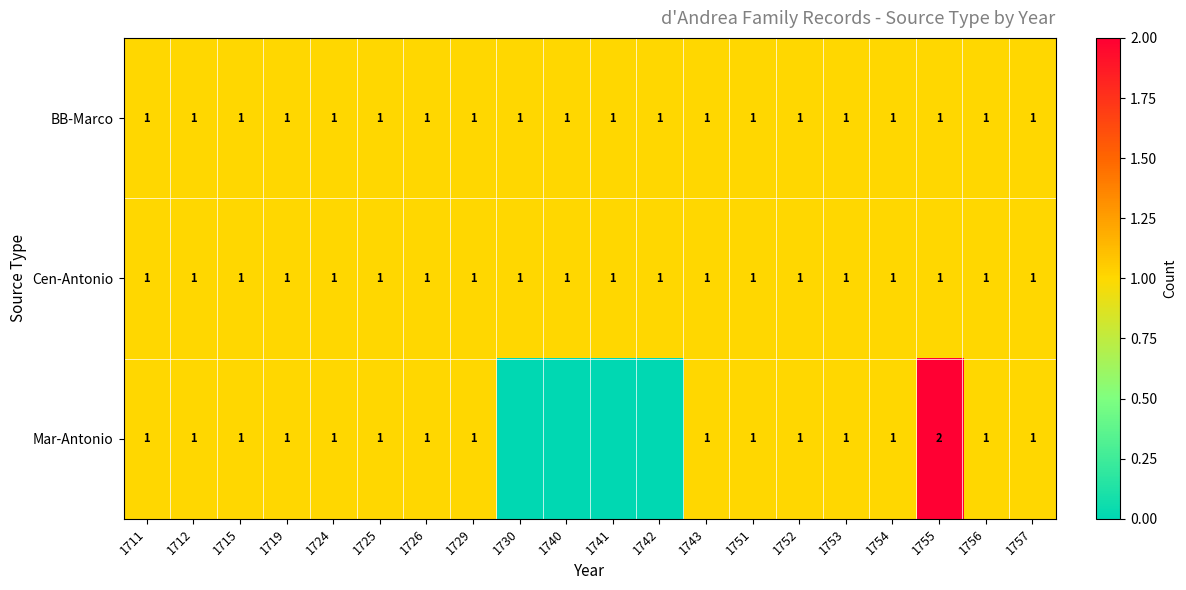

What is the sum of all BB-Marco values?

20